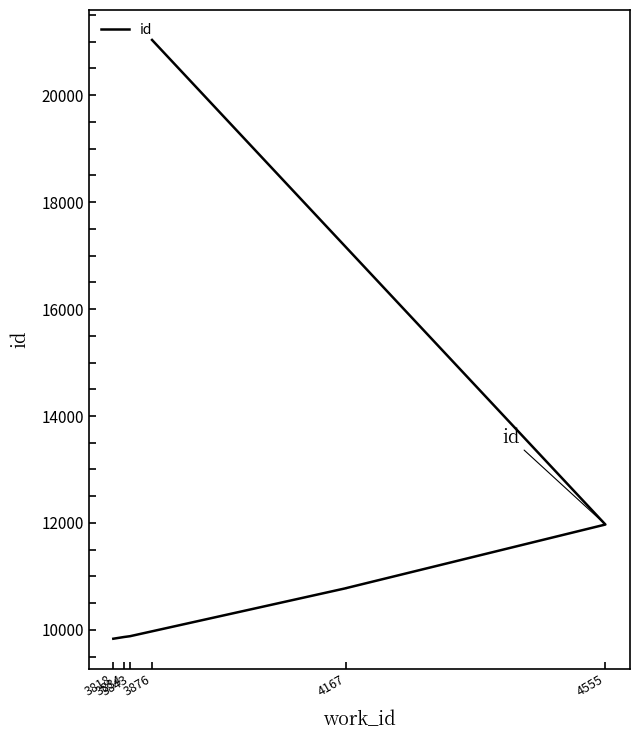

The value at 3876 is 4969. True or false?

False